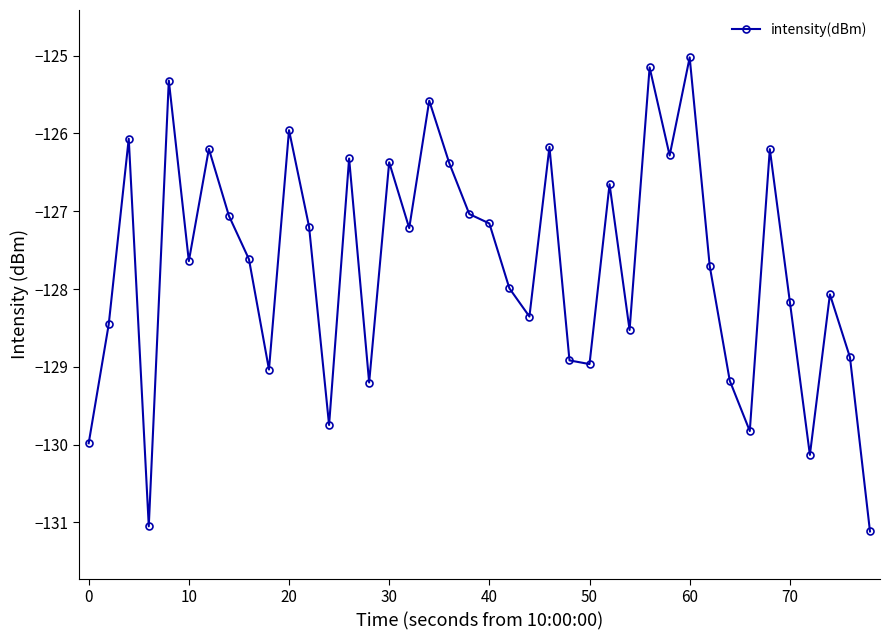

Is this an area chart (filled region under the line)?

No